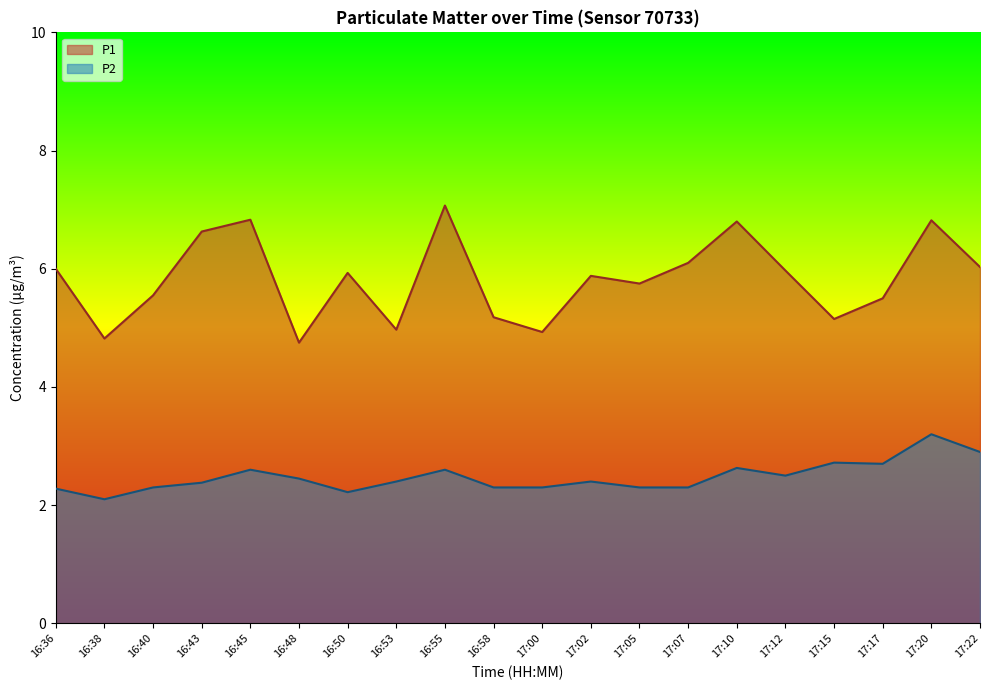

At which label does P1 first exceed 5?

16:36